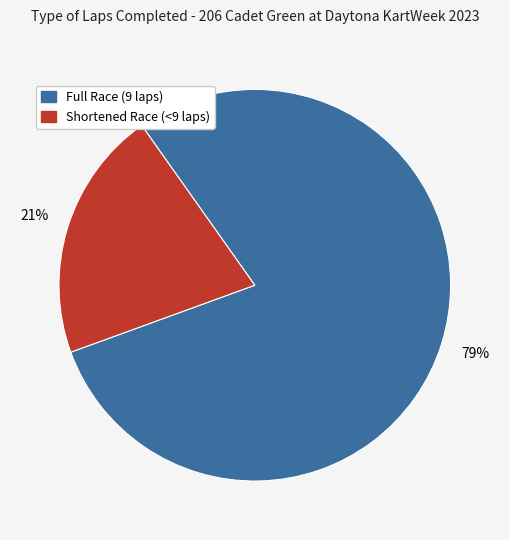

To the nearest percent, what is the average slice percentage?

50%